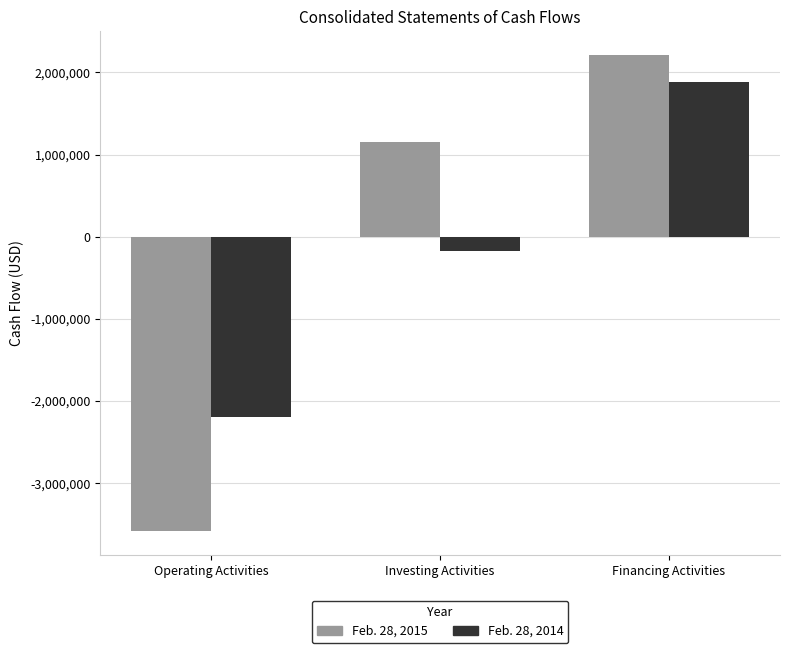

Reading left to right, what are all the values shown in this chart?

Feb. 28, 2015: -3584825	1148566	2210671
Feb. 28, 2014: -2199534	-172724	1886478